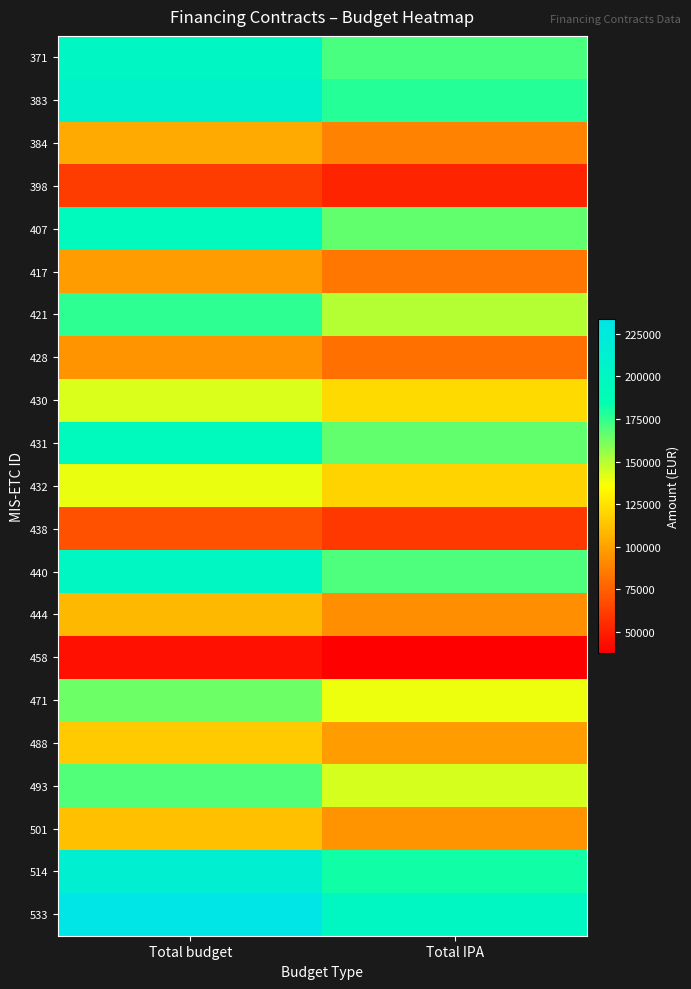

What is the total value across all series at Total budget?

3045555.4